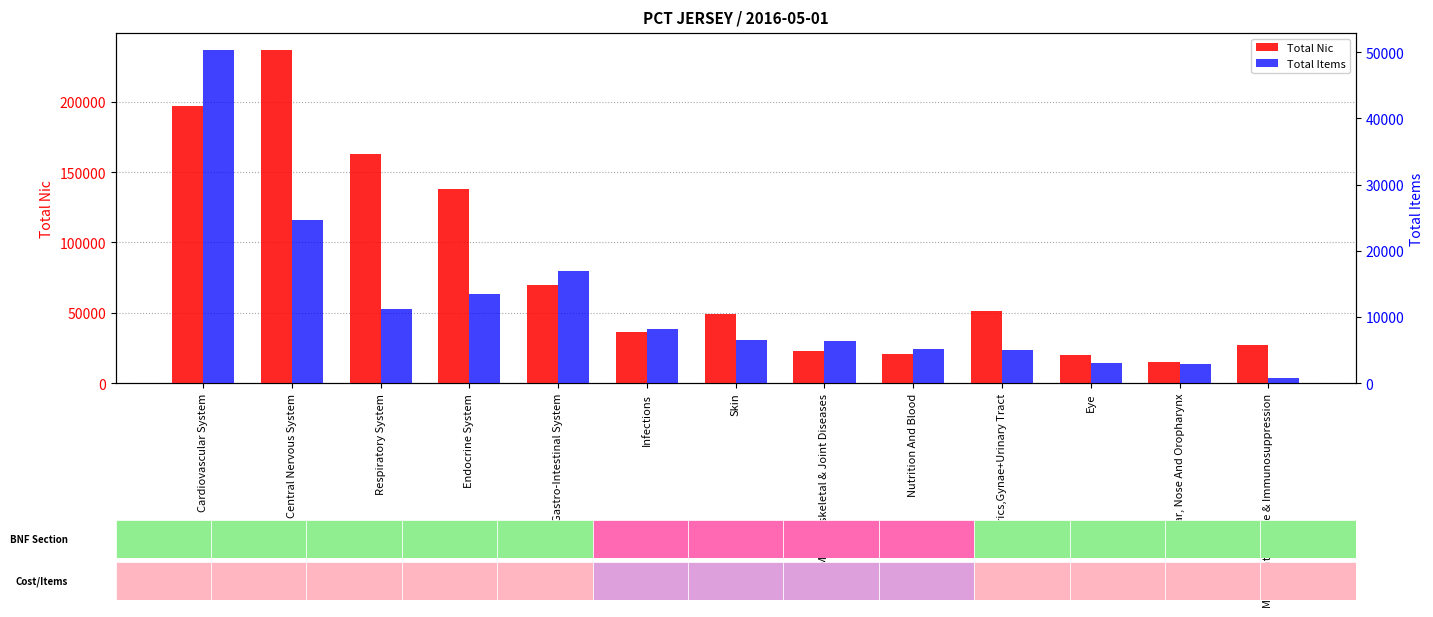

What is the average value of the Total Nic series?

80612.9